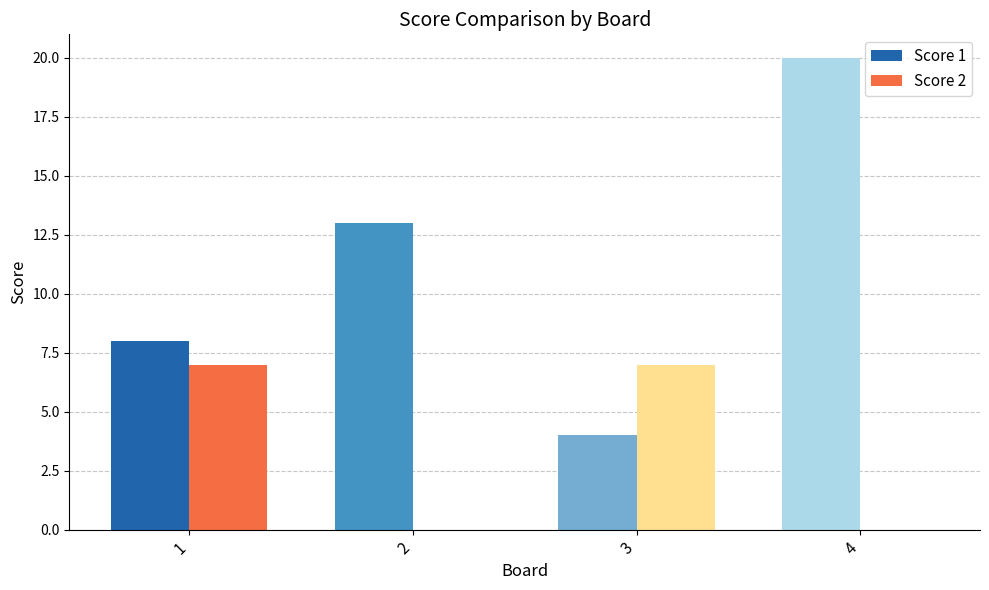

Where is Score 1 nearest to the value 12?

2